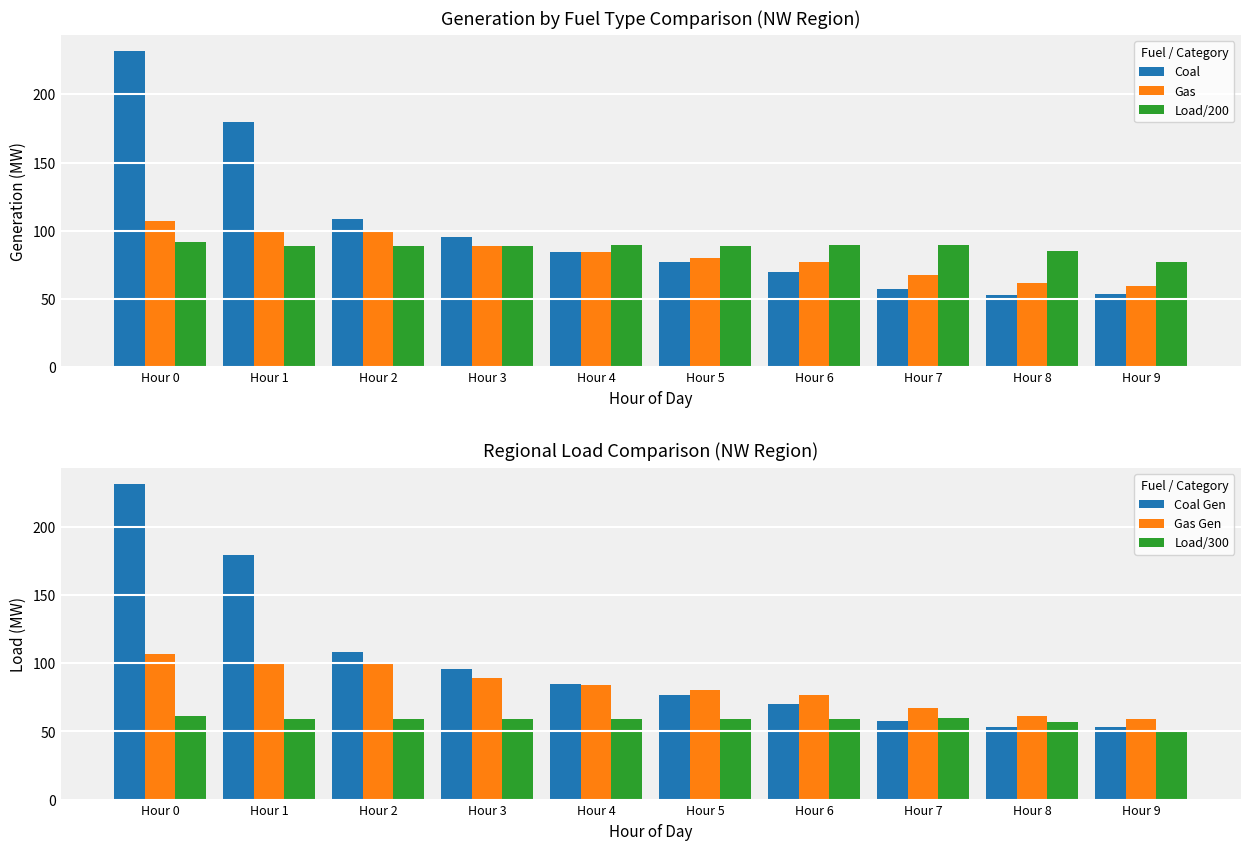

Does the chart contain any negative values?

No